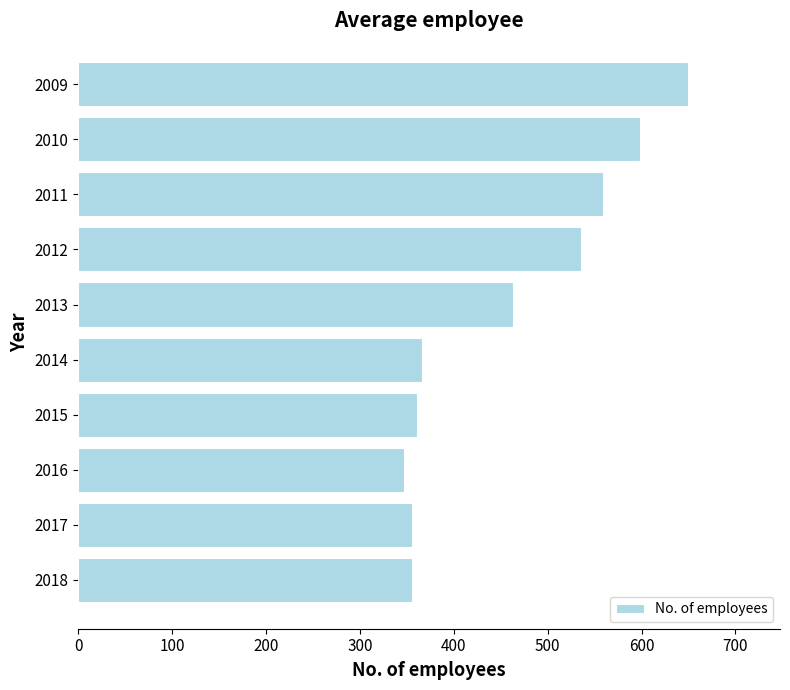

What is the value of the 1st bar from the top?

650